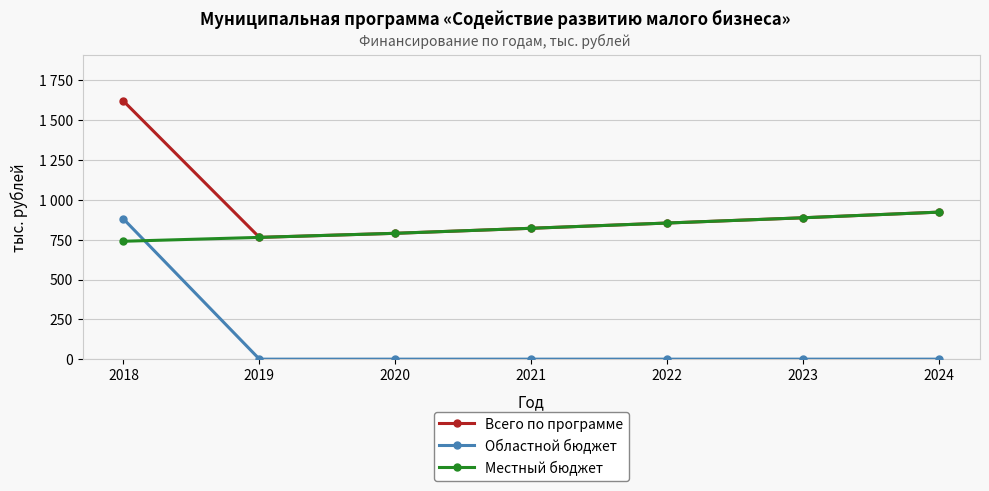

Between 2019 and 2024, which is larger?

2024